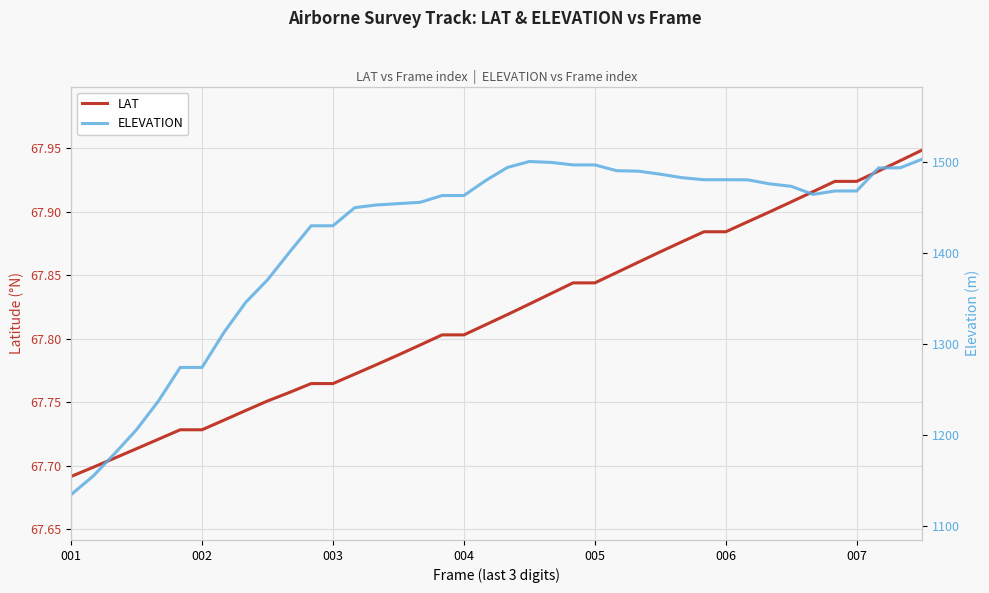

Does the chart display data point markers on the line(s)?

No